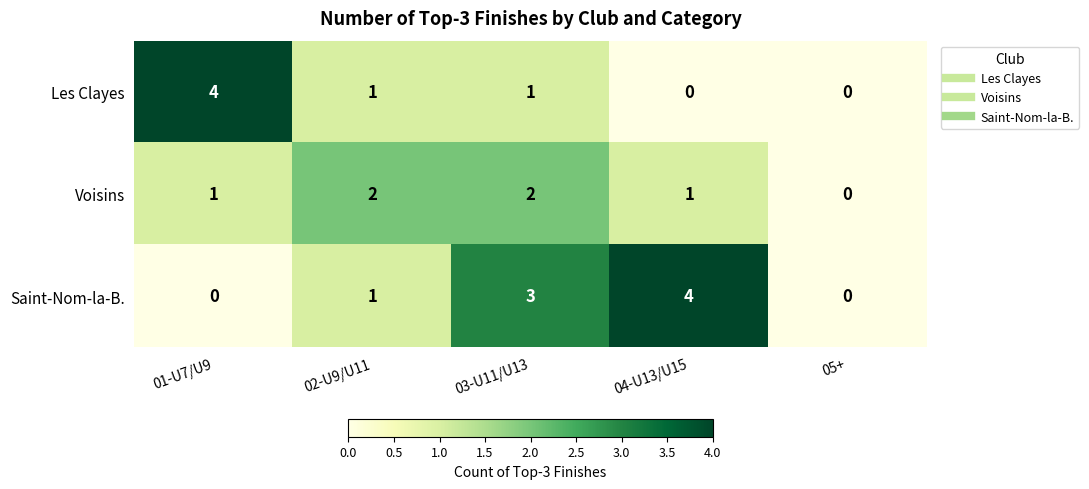

What is the spread (max minus min) of values at 04-U13/U15?

4